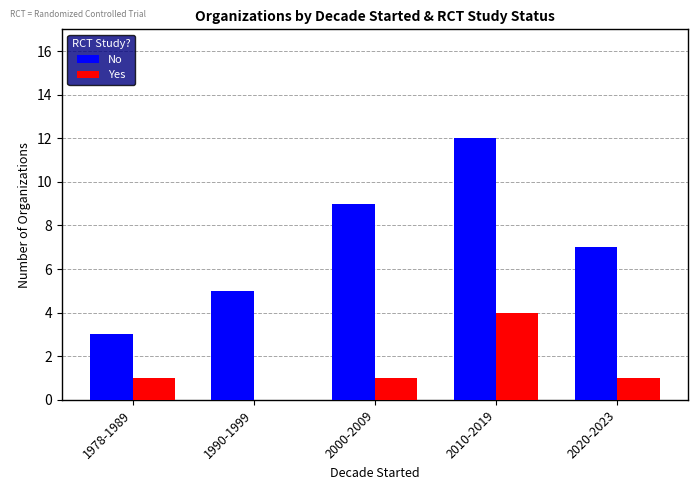

At which category is the sum across all series the highest?

2010-2019